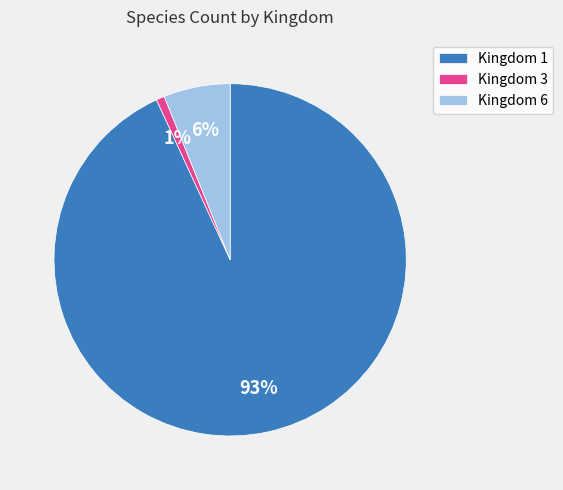

What is the majority slice?

Kingdom 1